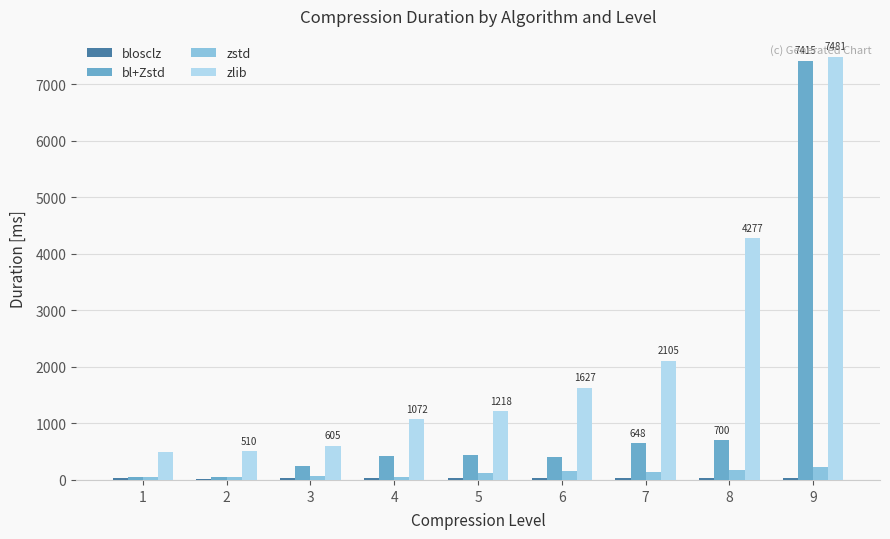

What is the greatest value displayed?

7481